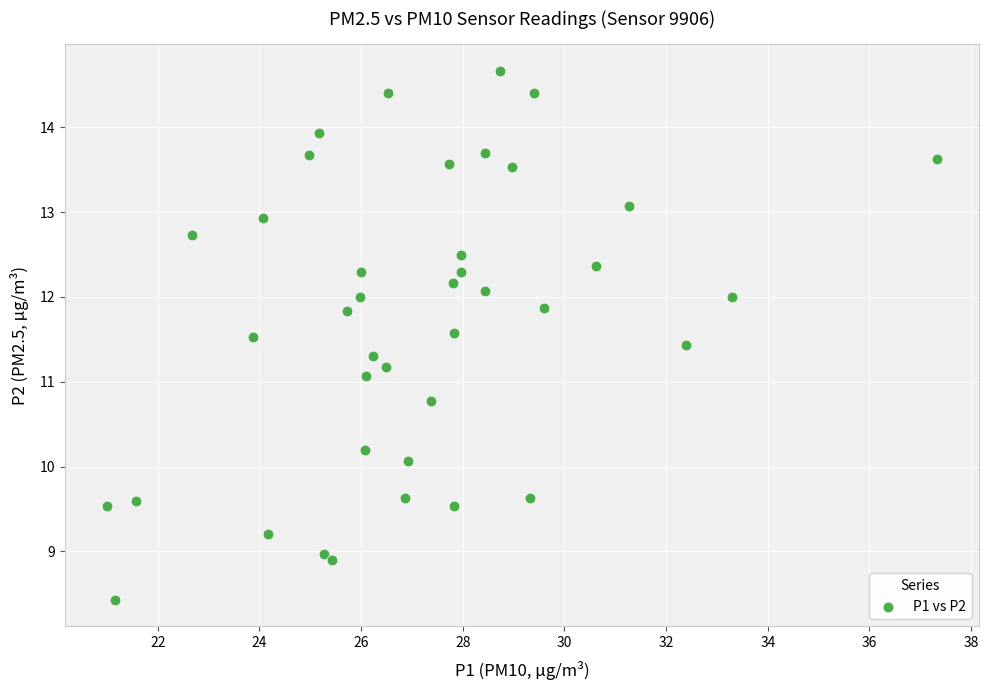

What is the range of Y values (max minus min)?

6.2